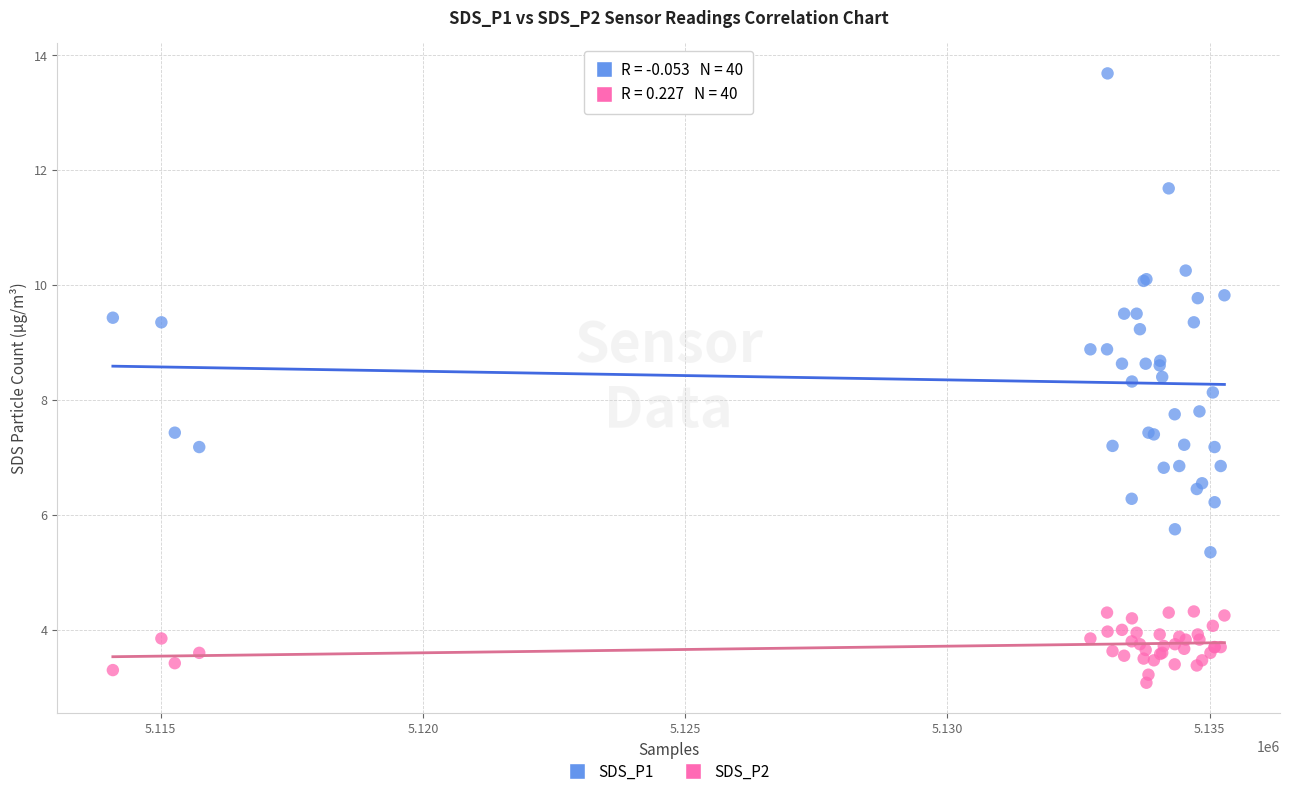

What is the X range (max minus min) for the scatter plot?

21192.0